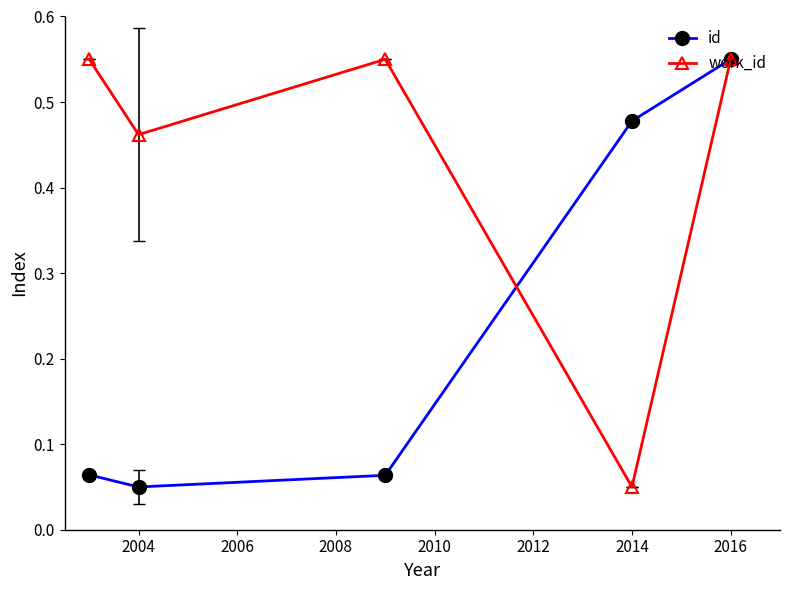

Rank the series by their average value, from highest to lowest.

work_id, id